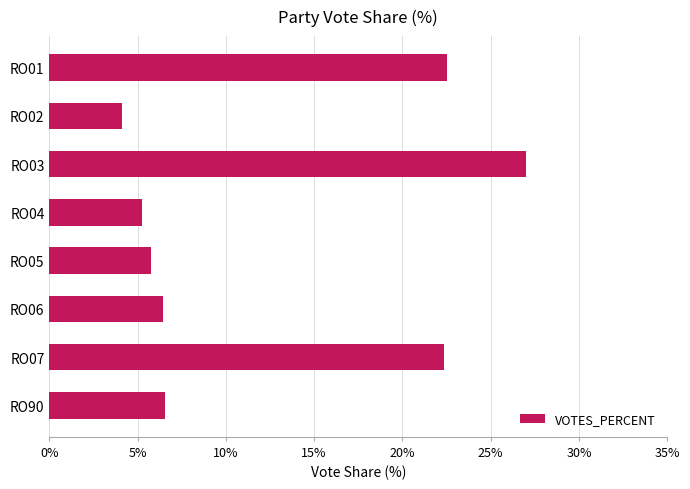

Read the value at RO03.

27.0